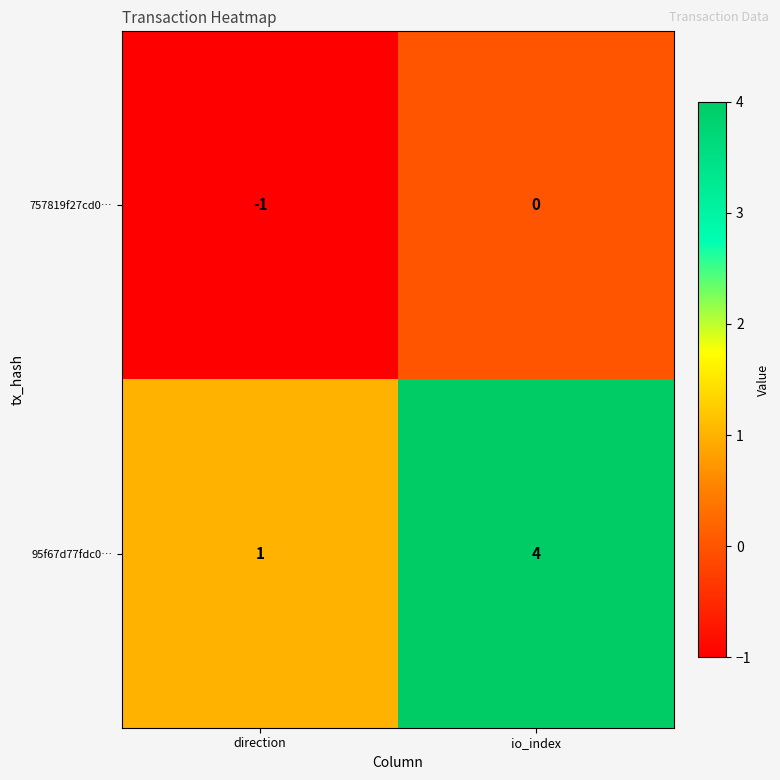

Where is 757819f27cd0… nearest to the value 0?

io_index